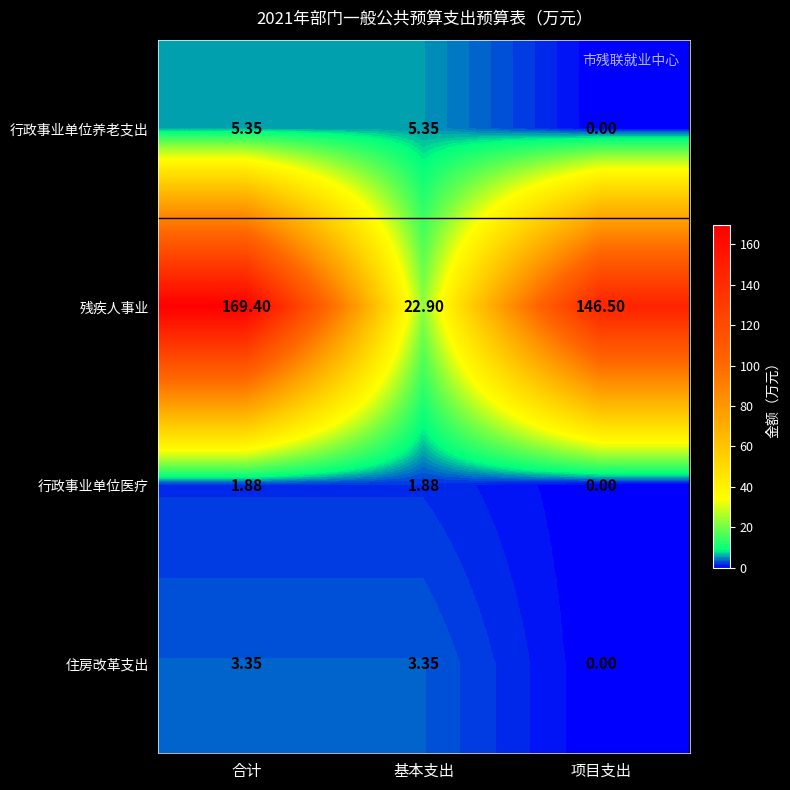

At which category is the sum across all series the highest?

合计